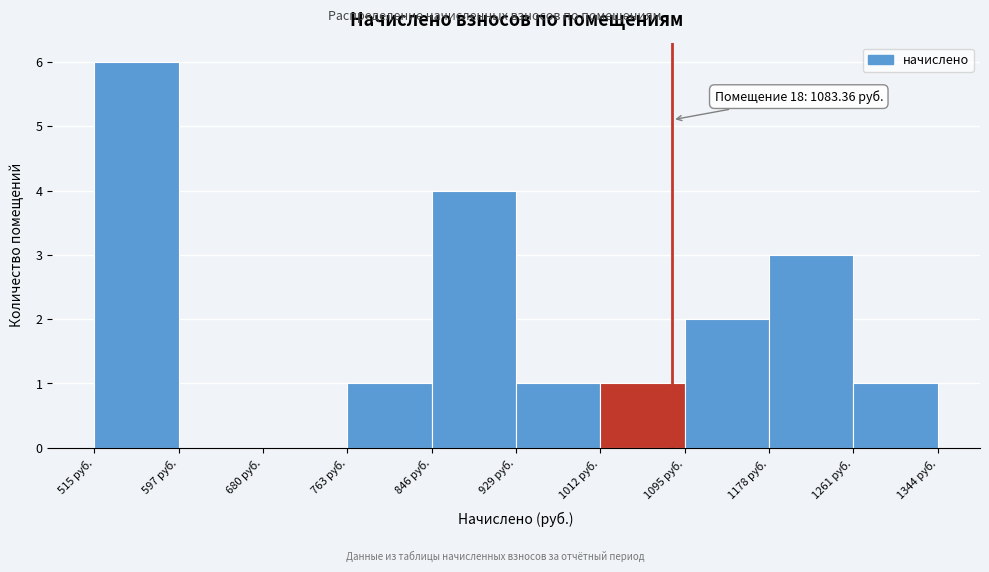

Which range on the x-axis has the tallest bar?

520 to 600